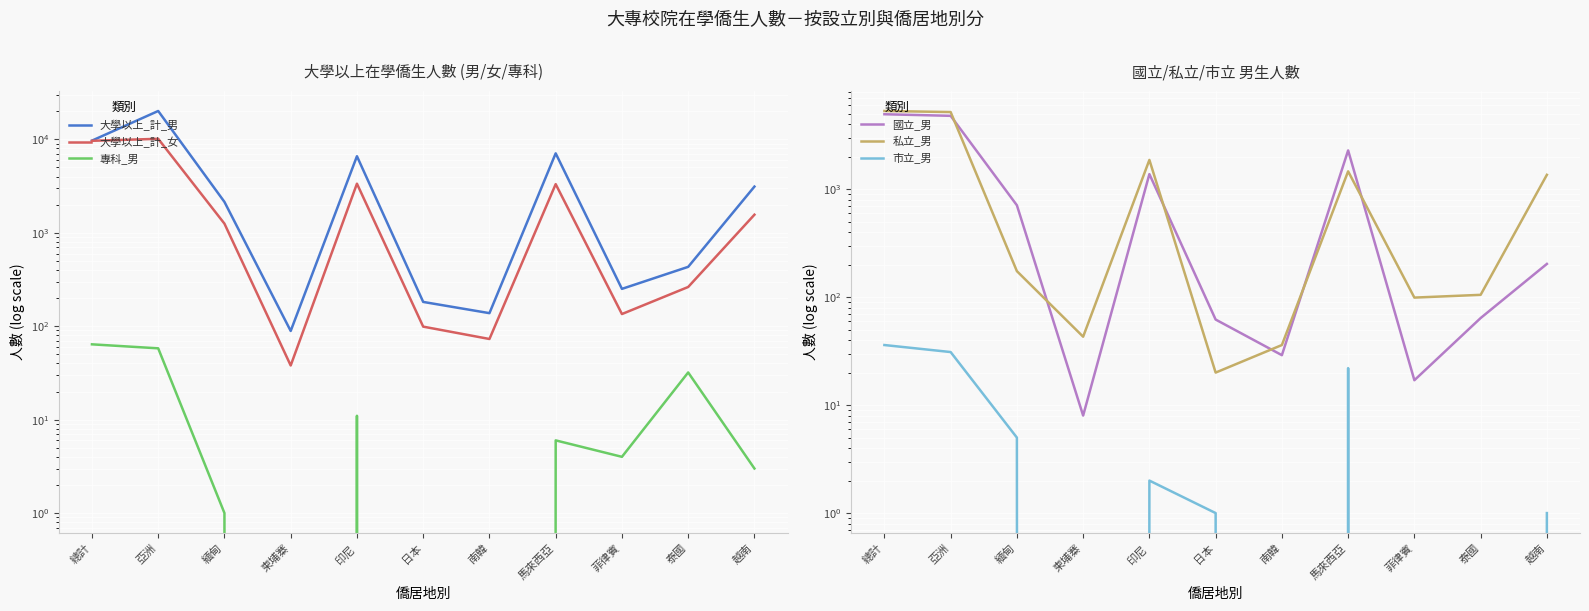

Reading left to right, what are all the values shown in this chart?

大學以上_計_男: 9692	20122	2141	89	6600	182	138	7085	251	432	3123
大學以上_計_女: 9651	10140	1253	38	3355	99	73	3317	135	263	1562
專科_男: 64	58	1	0	11	0	0	6	4	32	3
國立_男: 4940	4775	709	8	1378	62	29	2284	17	64	203
私立_男: 5294	5176	174	43	1865	20	36	1462	99	105	1357
市立_男: 36	31	5	0	2	1	0	22	0	0	1